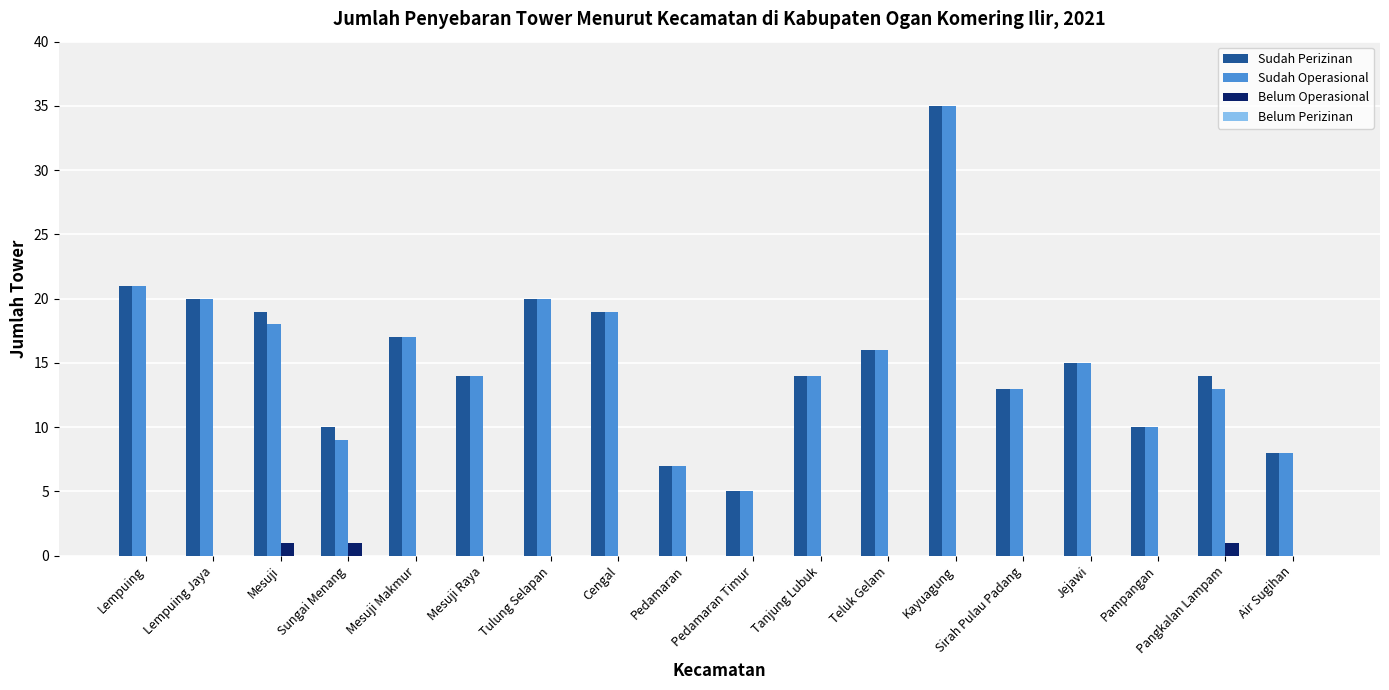

What value does the Sudah Operasional series have at Mesuji Makmur?

17